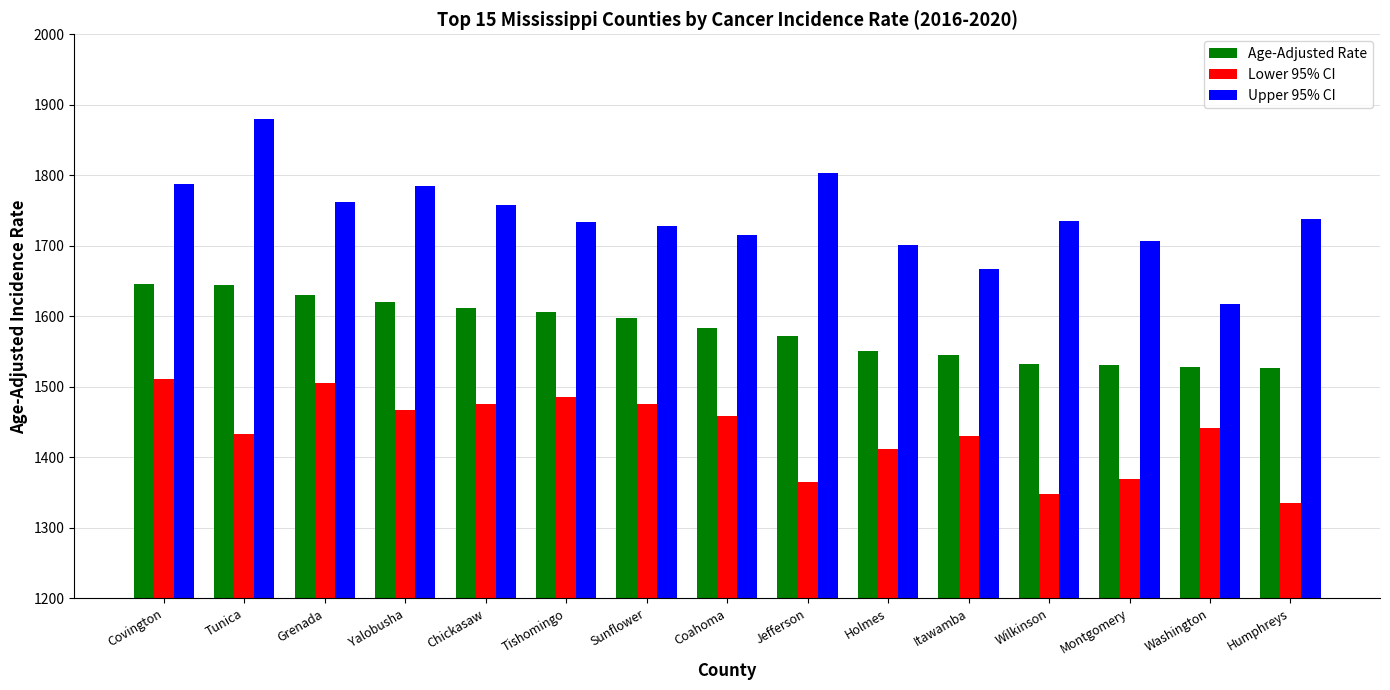

Between Yalobusha and Itawamba, which series saw the biggest shift?

Upper 95% CI